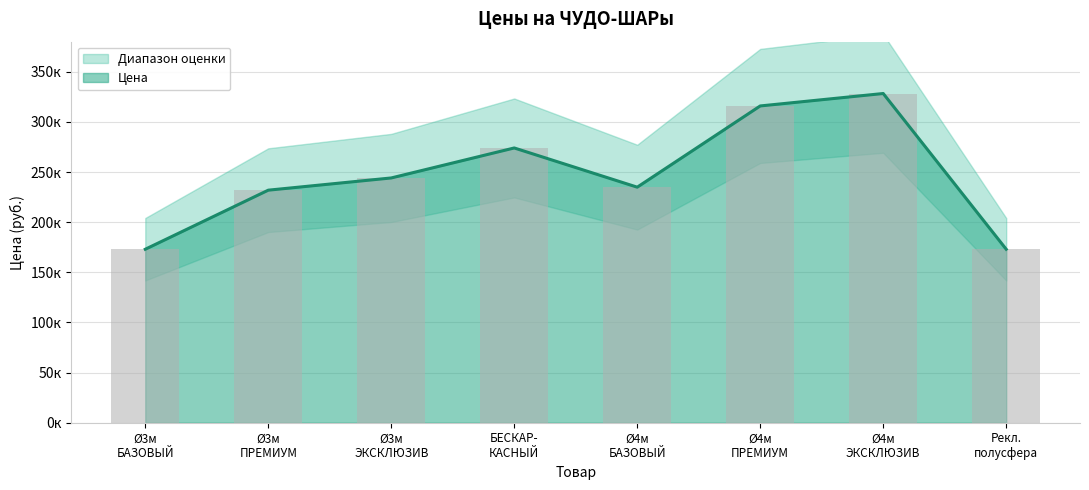

Reading left to right, transcribe all the data shown in this chart.

173000	231900	244100	274000	234900	315900	328300	173000